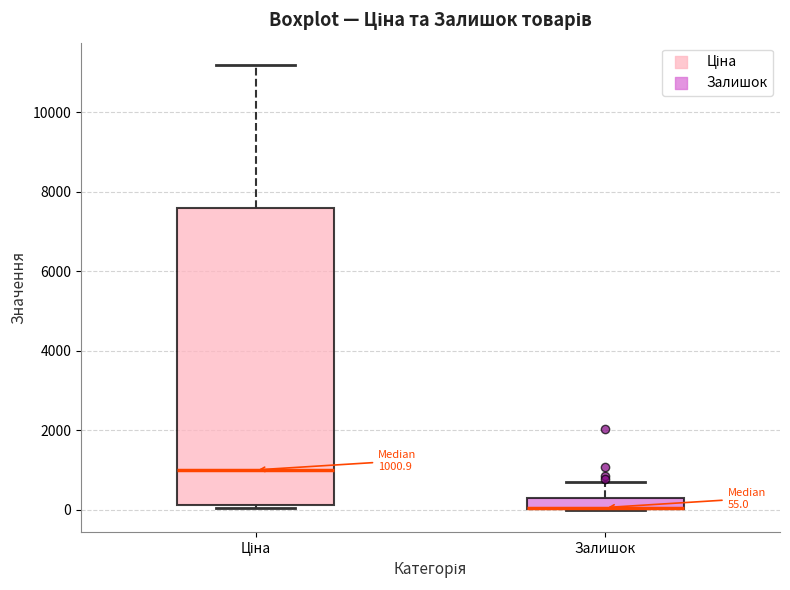

Comparing the boxes themselves (not the whiskers), which one is the tallest?

Ціна